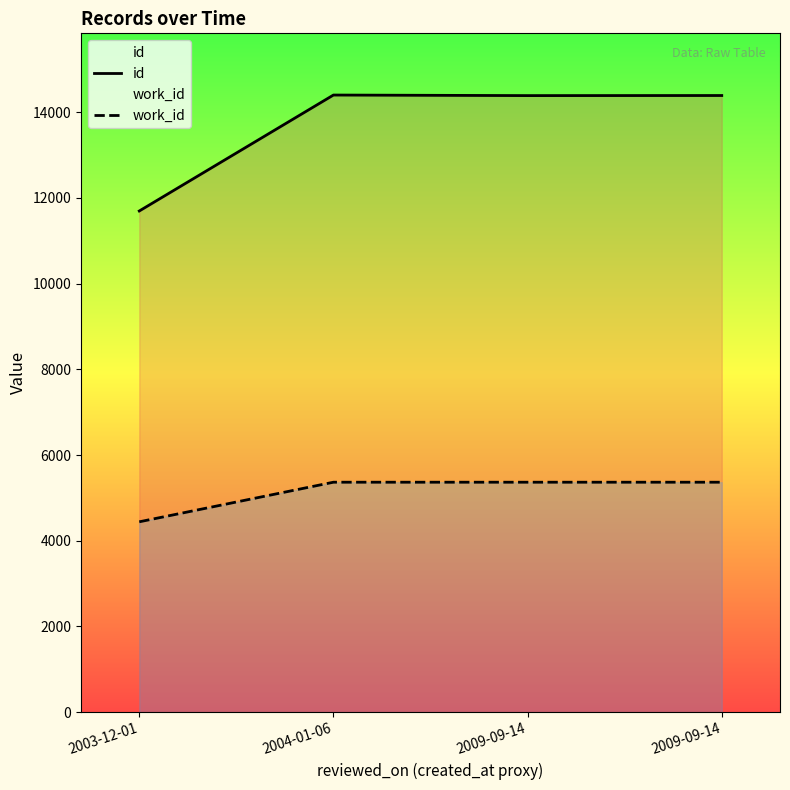

How many lines are shown in the chart?

2